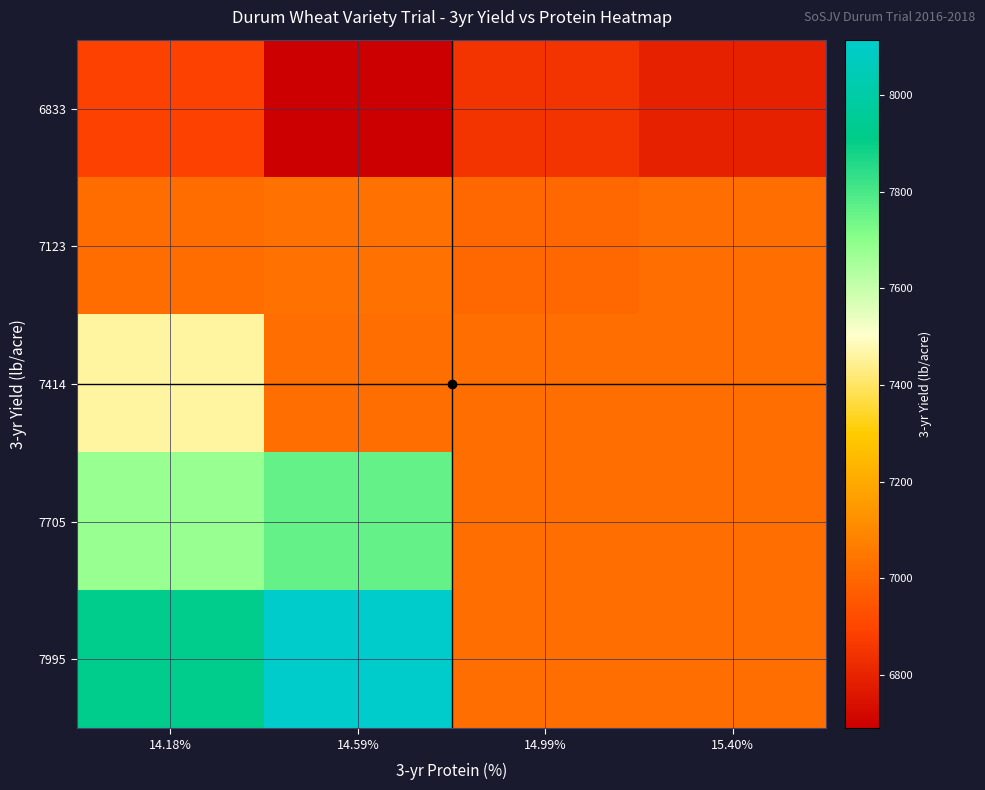

Which series has the largest total across all categories?

7995